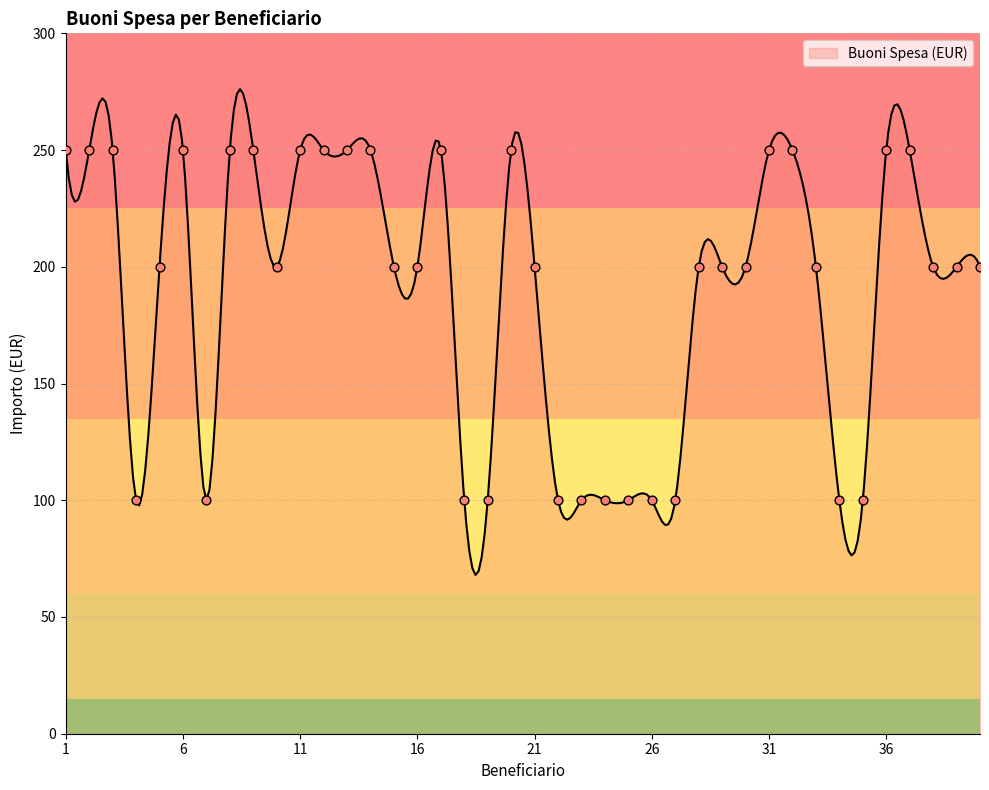

What is the change in value from 14 to 34?

-150